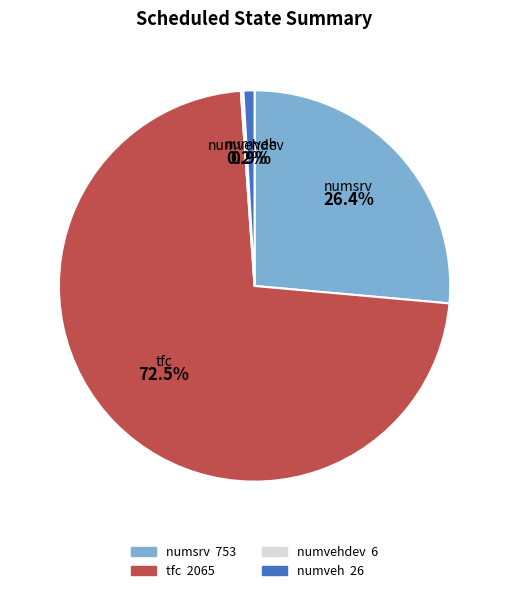

Is there any slice that represents more than half of the pie?

Yes